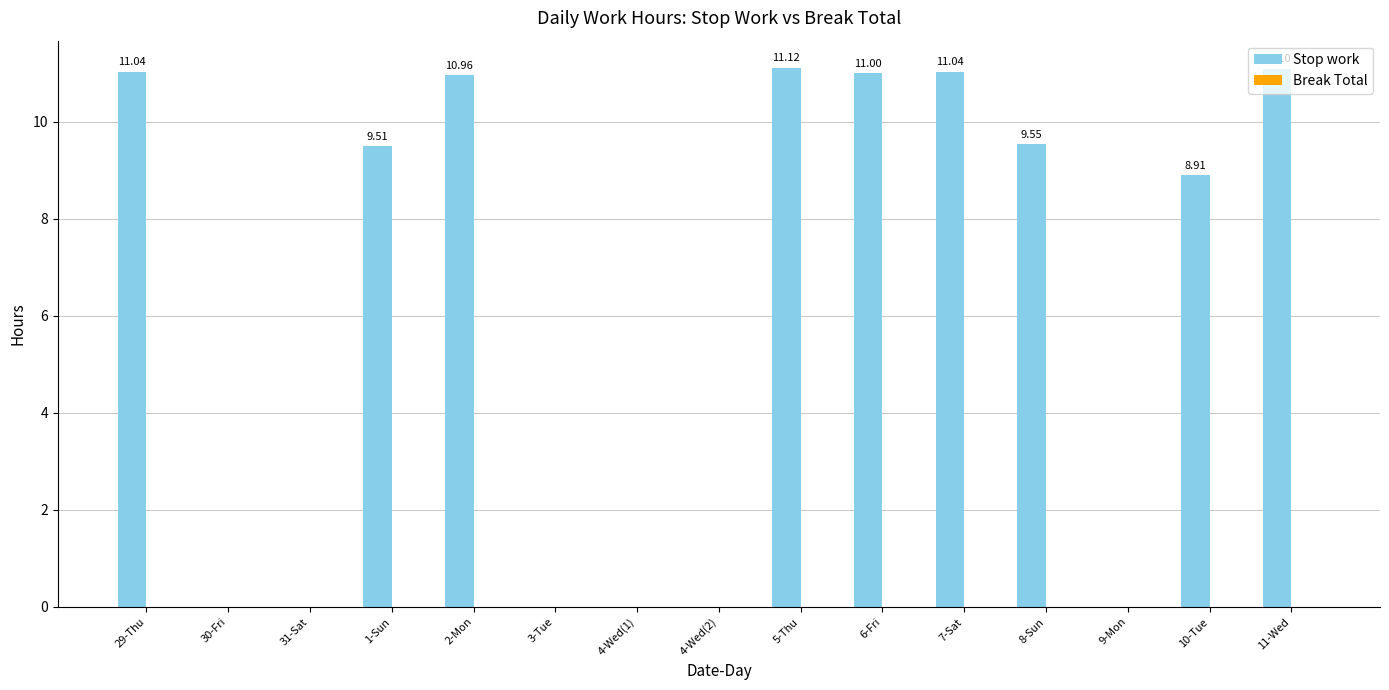

What is the change in value from 4-Wed(1) to 6-Fri?

+11.0